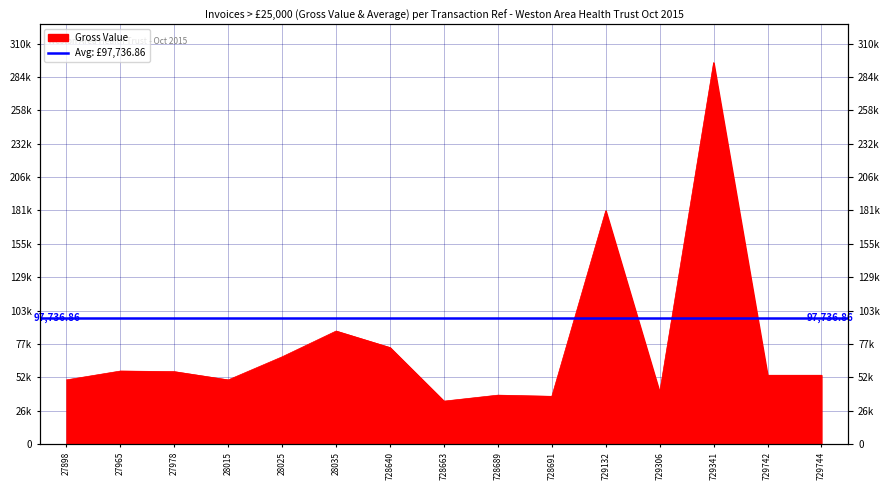

The chart shows a value of 56011.2 at 27978. True or false?

True